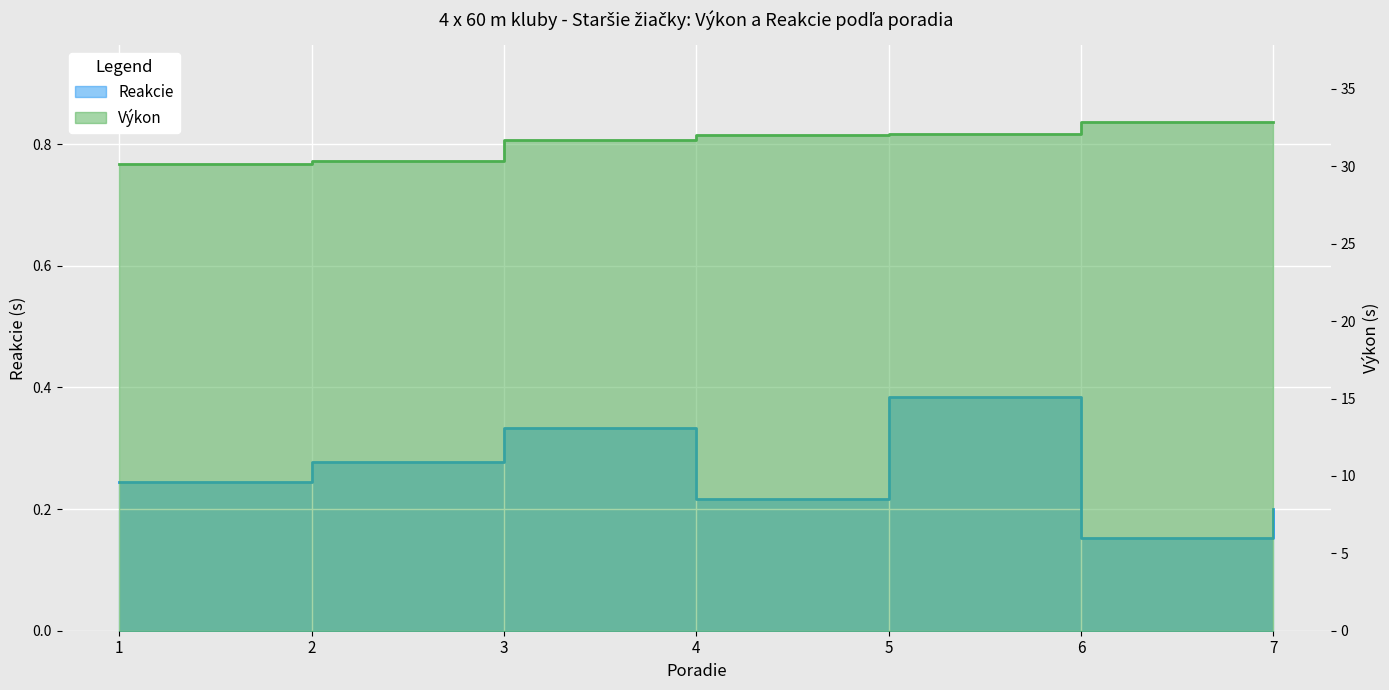

Is it true that Výkon equals 32.0 at 4?

True